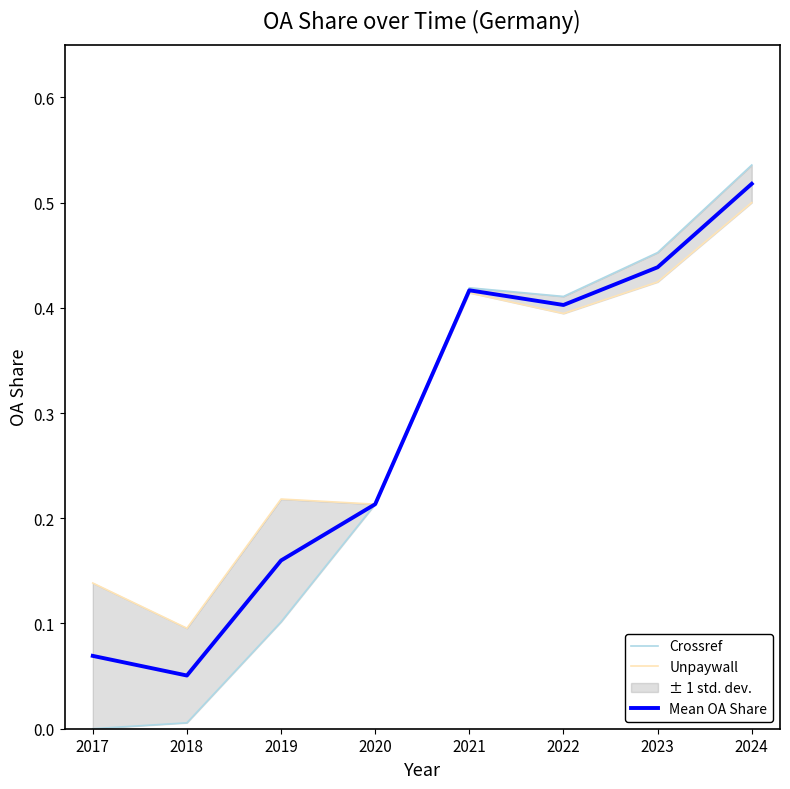

Which category has the highest value across all series?

2024